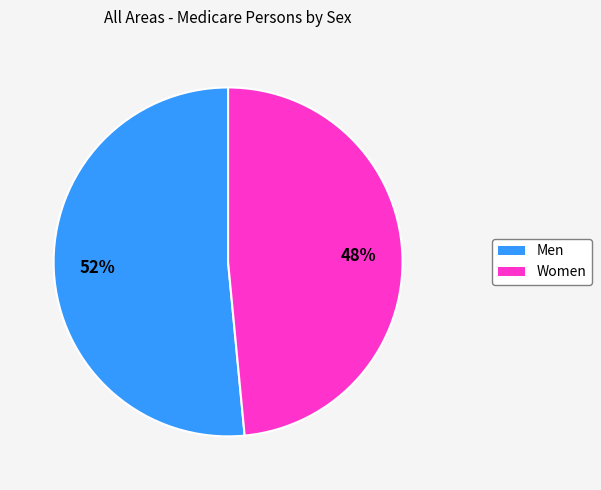

Rank the categories by value from lowest to highest.

Women, Men